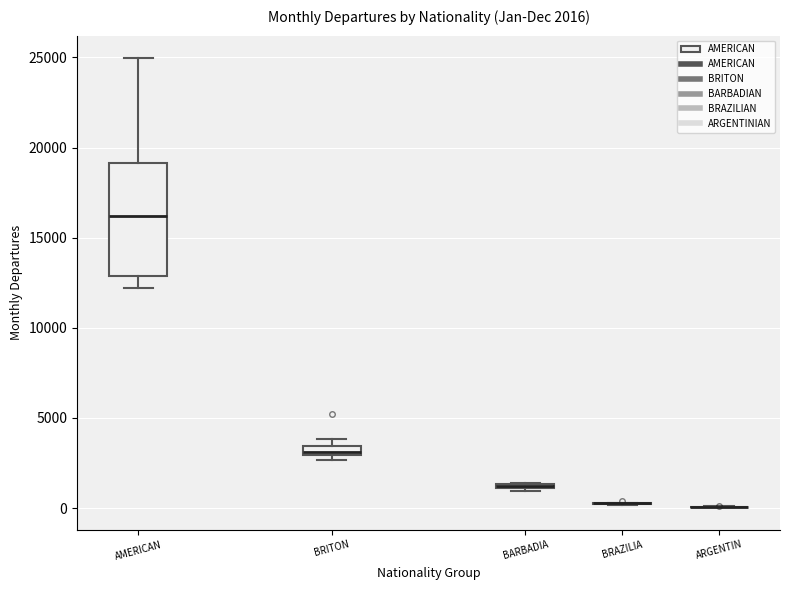

Comparing the boxes themselves (not the whiskers), which one is the tallest?

AMERICAN